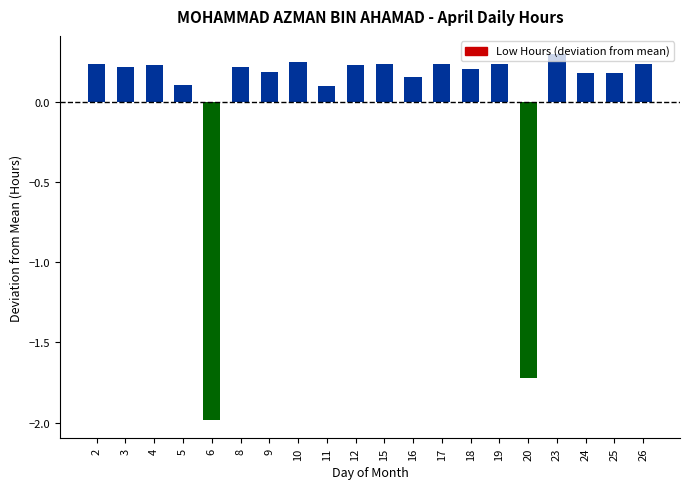

Which category has the lowest value across all series?

6